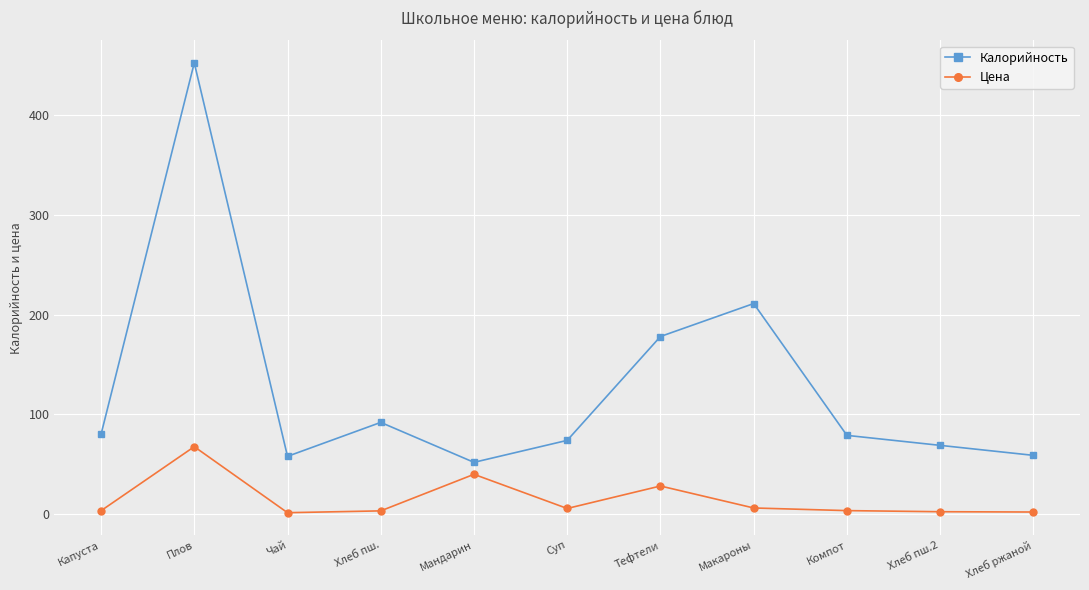

How many interior local peaks does the Калорийность series have?

3